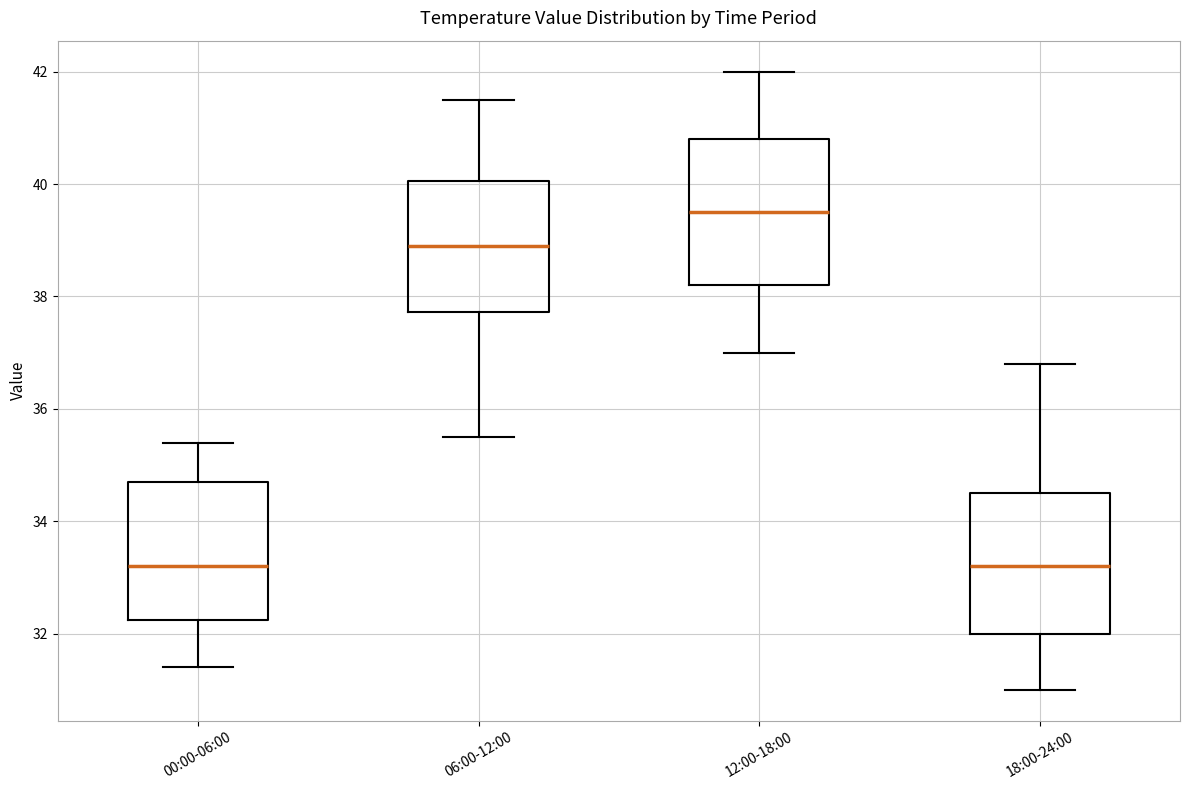

Reading left to right, transcribe this box plot: for each box, give where its median line is, the range the box spans, and where its two whiskers end, as read against the y-axis. The values are not printed on the chart, so give them approximately, as read against the axis.

00:00-06:00: median 33.2, box 32.2 to 34.8, whiskers 31.4 to 35.4
06:00-12:00: median 39.0, box 37.8 to 40.0, whiskers 35.6 to 41.6
12:00-18:00: median 39.6, box 38.2 to 40.8, whiskers 37.0 to 42.0
18:00-24:00: median 33.2, box 32.0 to 34.6, whiskers 31.0 to 36.8